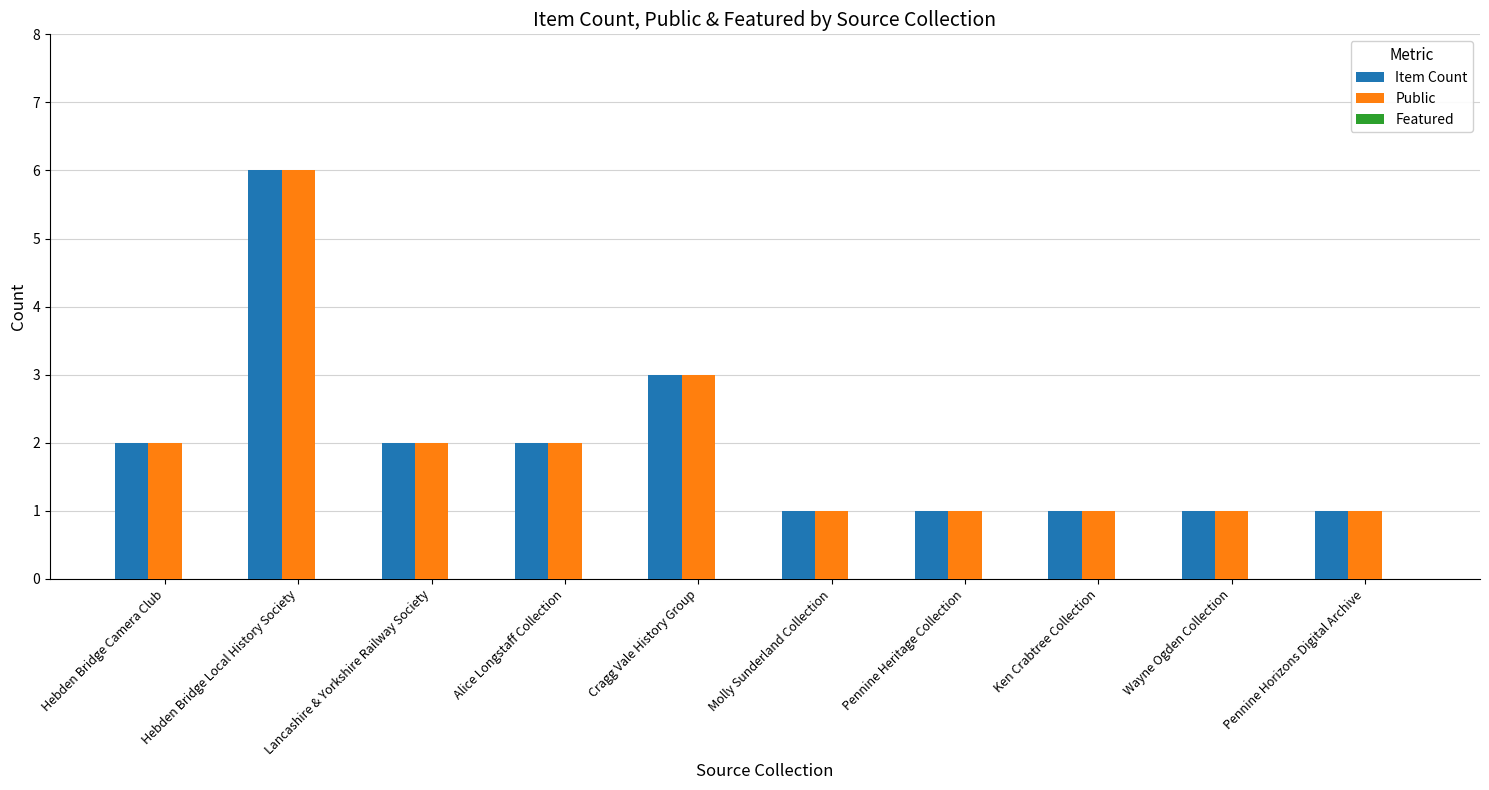

What is the sum of all Item Count values?

20